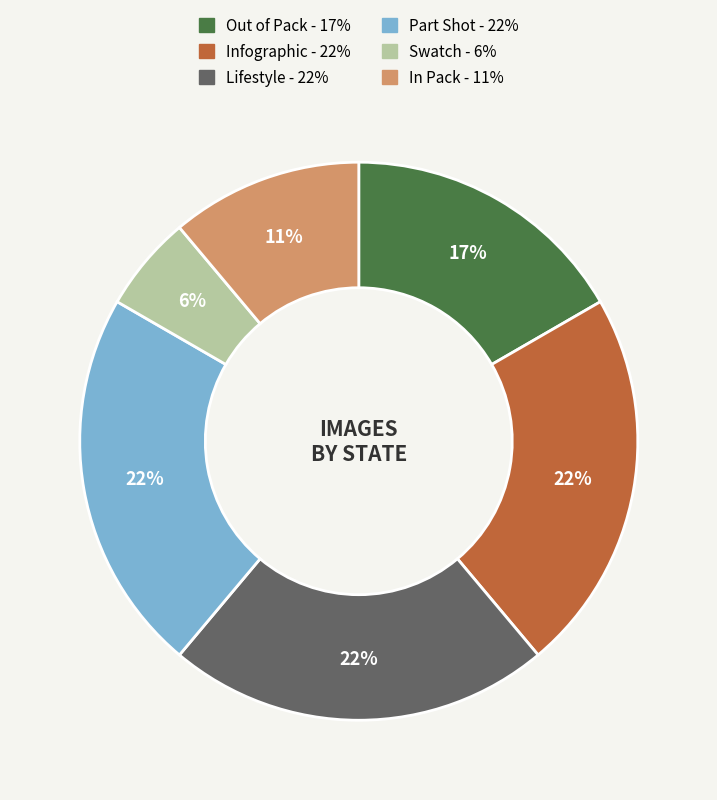

Between Lifestyle and Out of Pack, which is larger?

Lifestyle